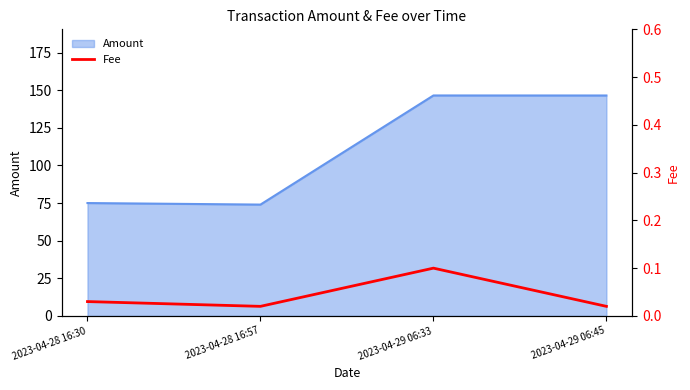

Is it true that the value at 2023-04-29 06:33 is 0.1?

True